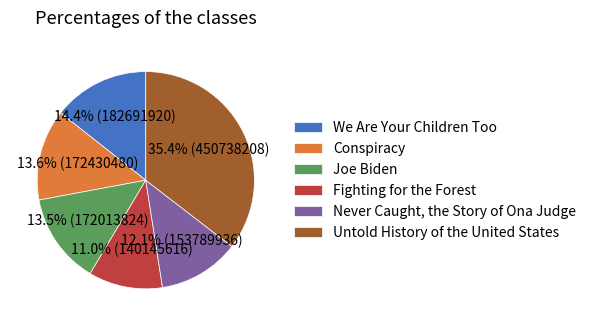

What is the smallest slice in the pie chart?

Fighting for the Forest